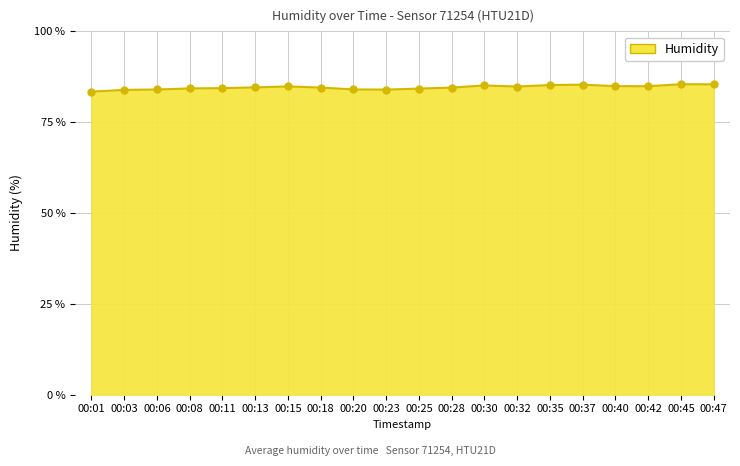

Count the number of data series in this chart.

1